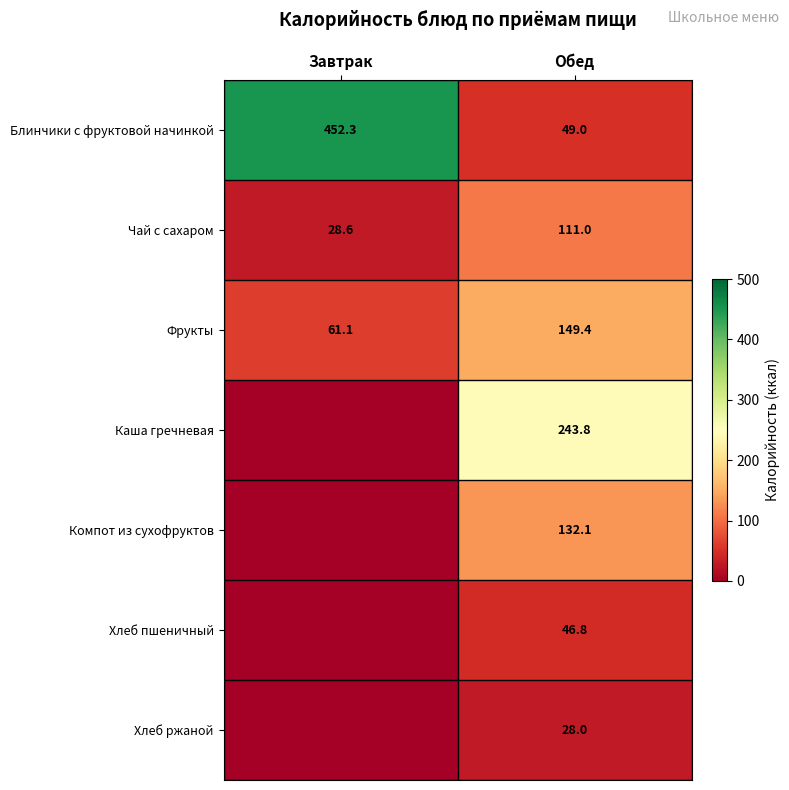

Is the value of Фрукты at Завтрак greater than the value of Каша гречневая at Обед?

No